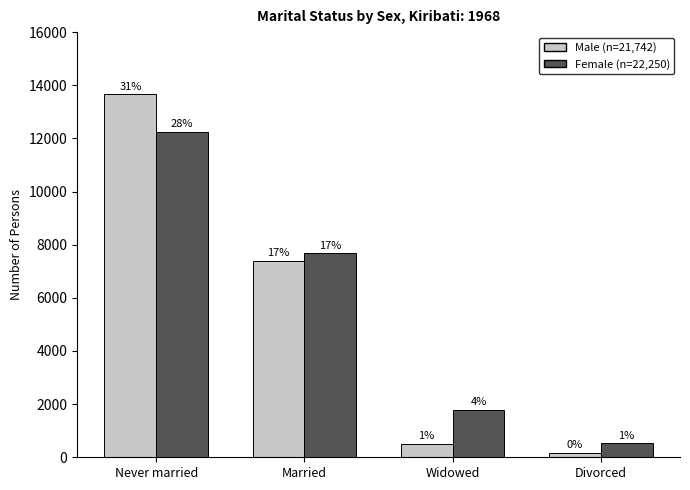

Reading right to left, transcribe all the data shown in this chart.

Male: Divorced=173	Widowed=501	Married=7390	Never married=13656
Female: Divorced=521	Widowed=1781	Married=7679	Never married=12244